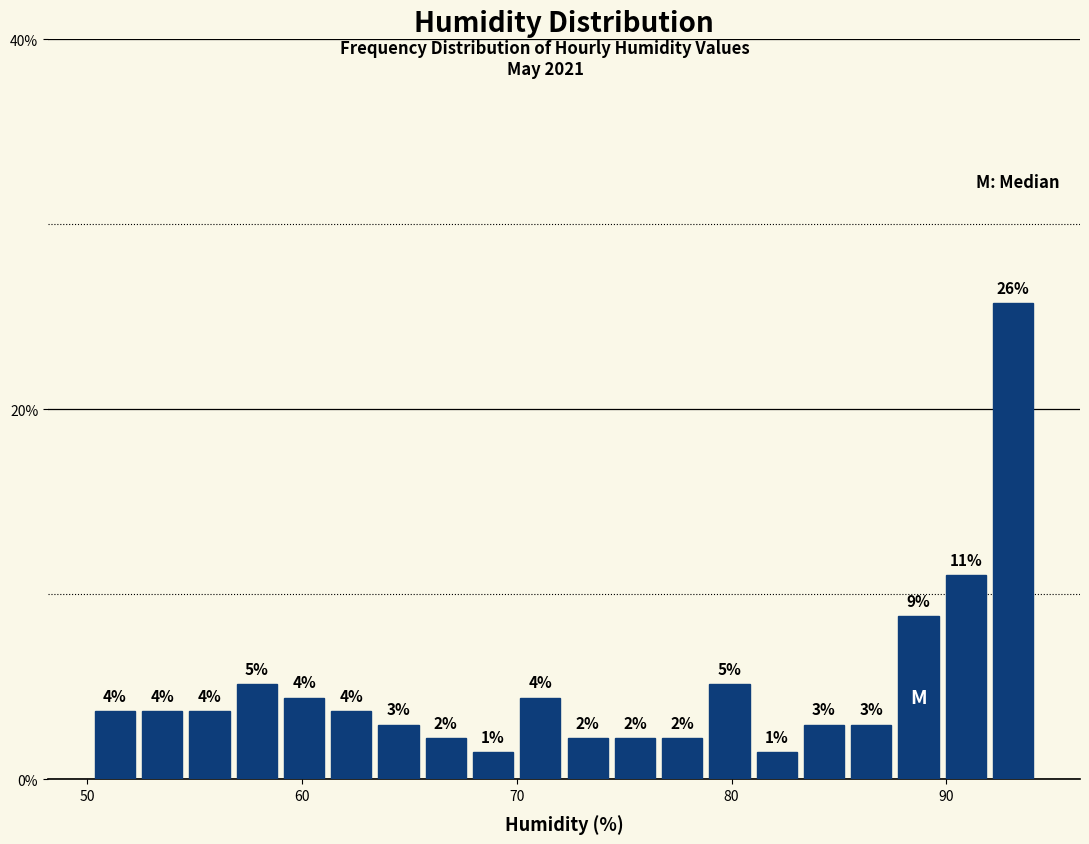

Around what value on the x-axis is the tallest bar? Give the approximate position of its centre, as read against the axis.

93